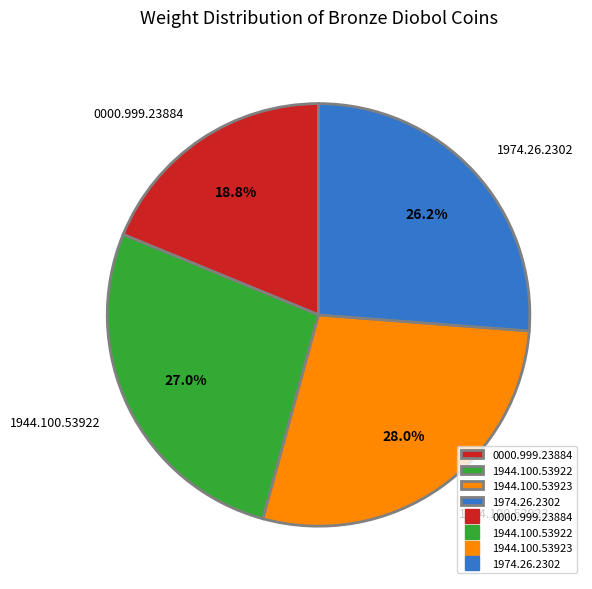

The 1944.100.53922 slice represents 27% of the pie. True or false?

True